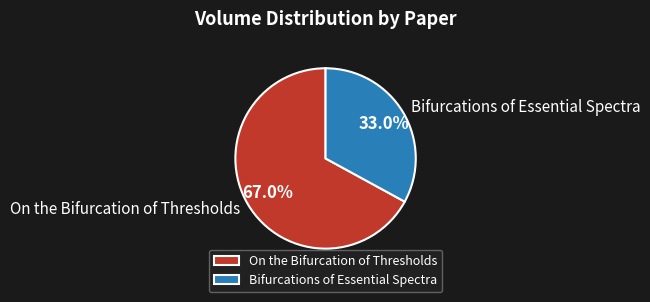

To the nearest percent, what is the average slice percentage?

50%